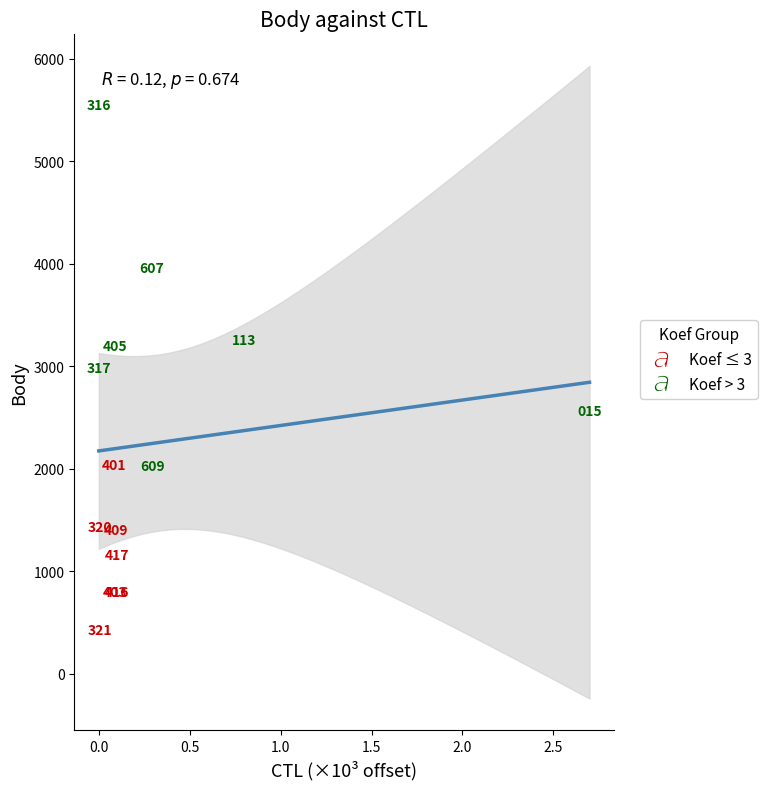

Which series contains the lowest Y value?

Koef ≤ 3